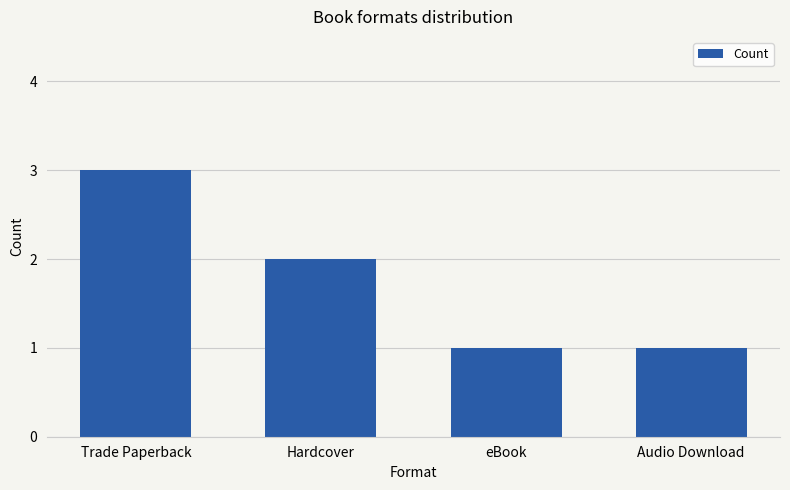

What position from the right is Hardcover?

3